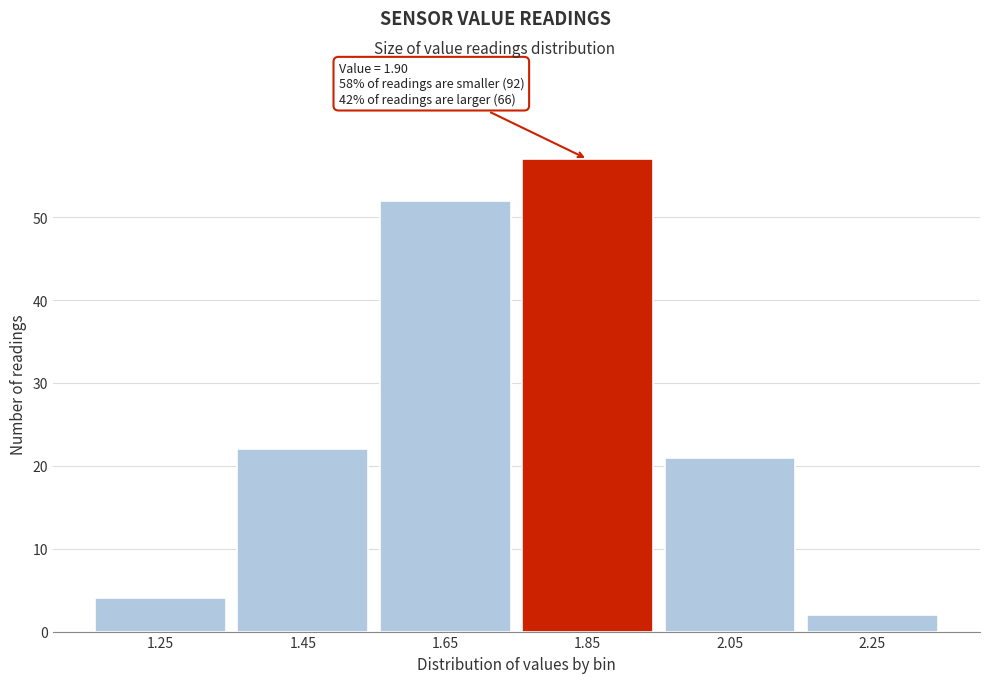

Reading right to left, transcribe all the data shown in this chart.

2	21	57	52	22	4